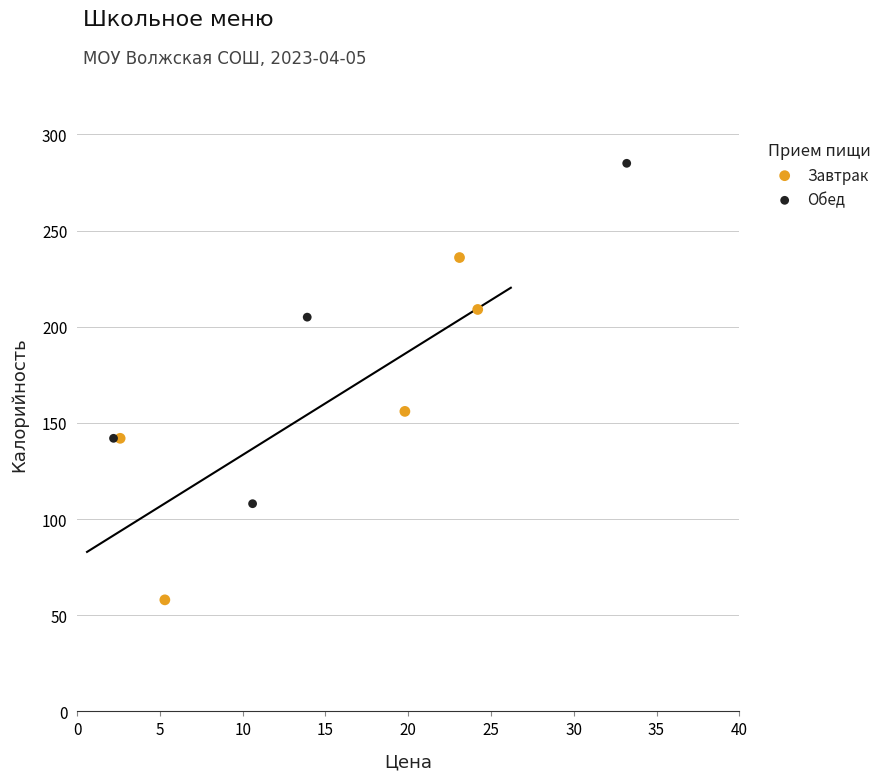

Which series contains the highest Y value?

Обед